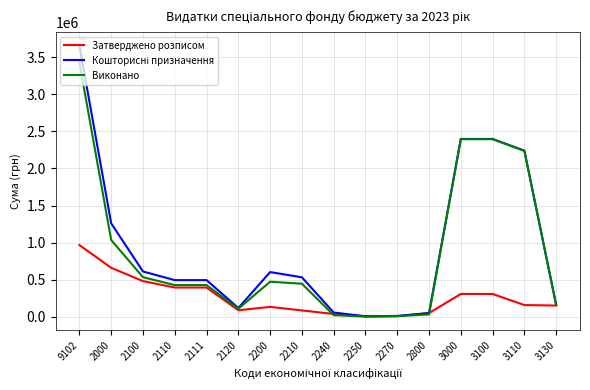

What is the difference between the highest and lowest values at 3000?

2091800.0